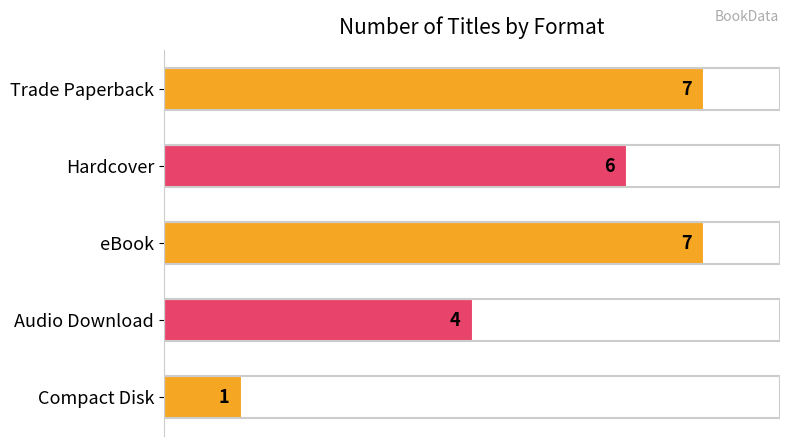

Reading bottom to top, list all the values displayed in this chart.

1	4	7	6	7